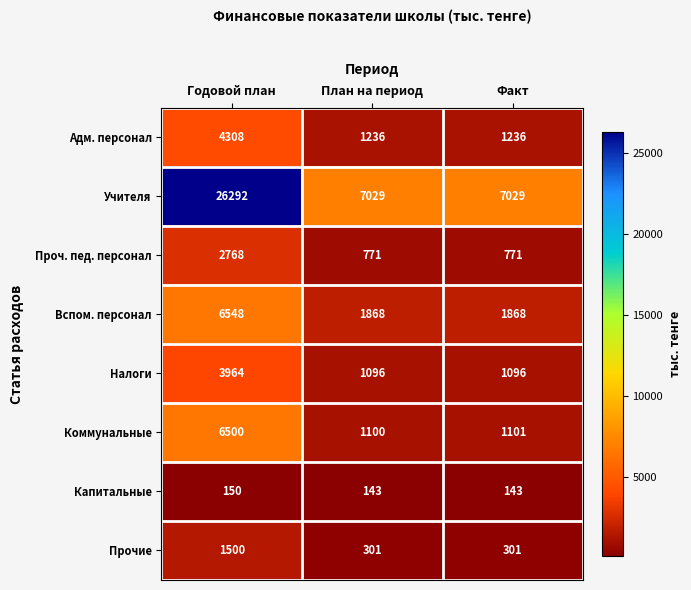

Reading left to right, transcribe all the data shown in this chart.

Адм. персонал: Годовой план=4308	План на период=1236	Факт=1236
Учителя: Годовой план=26292	План на период=7029	Факт=7029
Проч. пед. персонал: Годовой план=2768	План на период=771	Факт=771
Вспом. персонал: Годовой план=6548	План на период=1868	Факт=1868
Налоги: Годовой план=3964	План на период=1096	Факт=1096
Коммунальные: Годовой план=6500	План на период=1100	Факт=1101
Капитальные: Годовой план=150	План на период=143	Факт=143
Прочие: Годовой план=1500	План на период=301	Факт=301